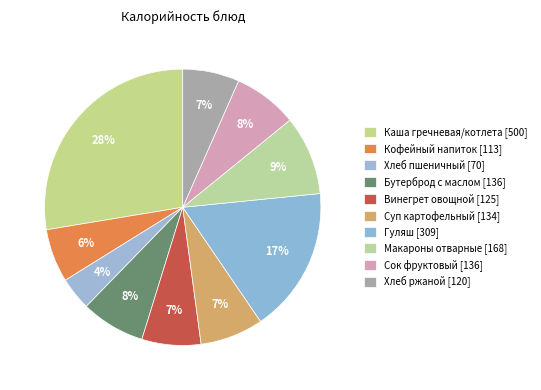

How many slices are in this pie chart?

10